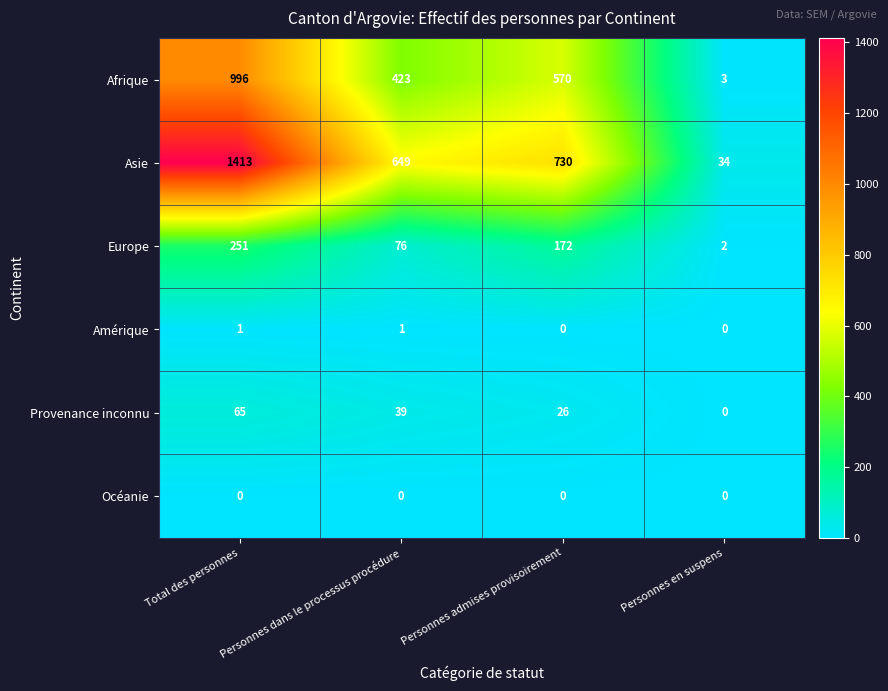

What is the difference between the Afrique values at Personnes dans le processus procédure and Personnes en suspens?

420